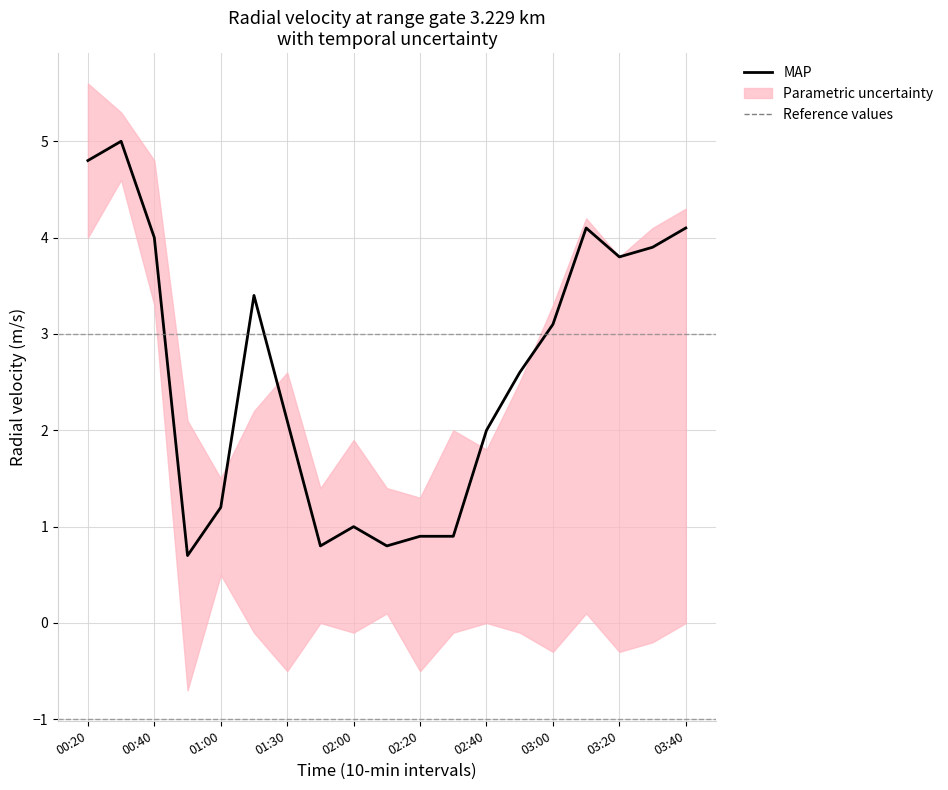

What is the difference between the second highest and second lowest values in the lower series?

4.5